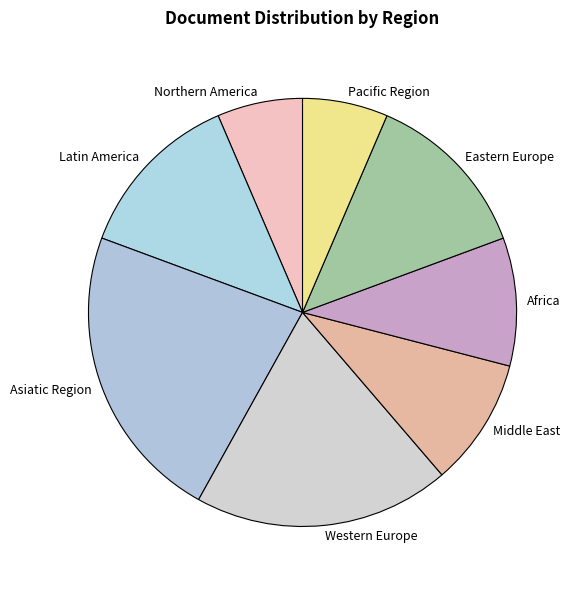

What is the largest slice in the pie chart?

Asiatic Region